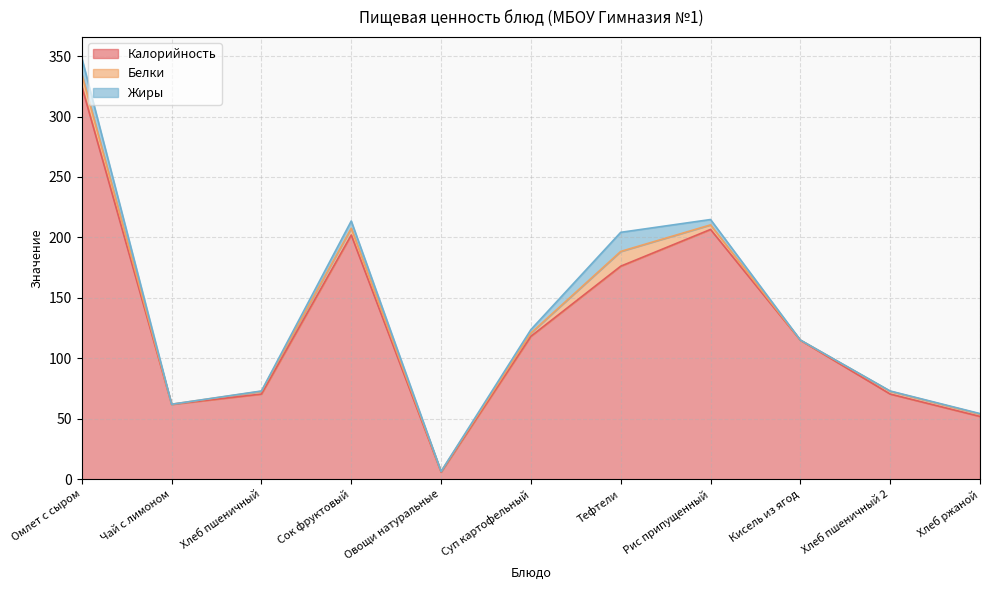

Which series has the largest total across all categories?

Калорийность